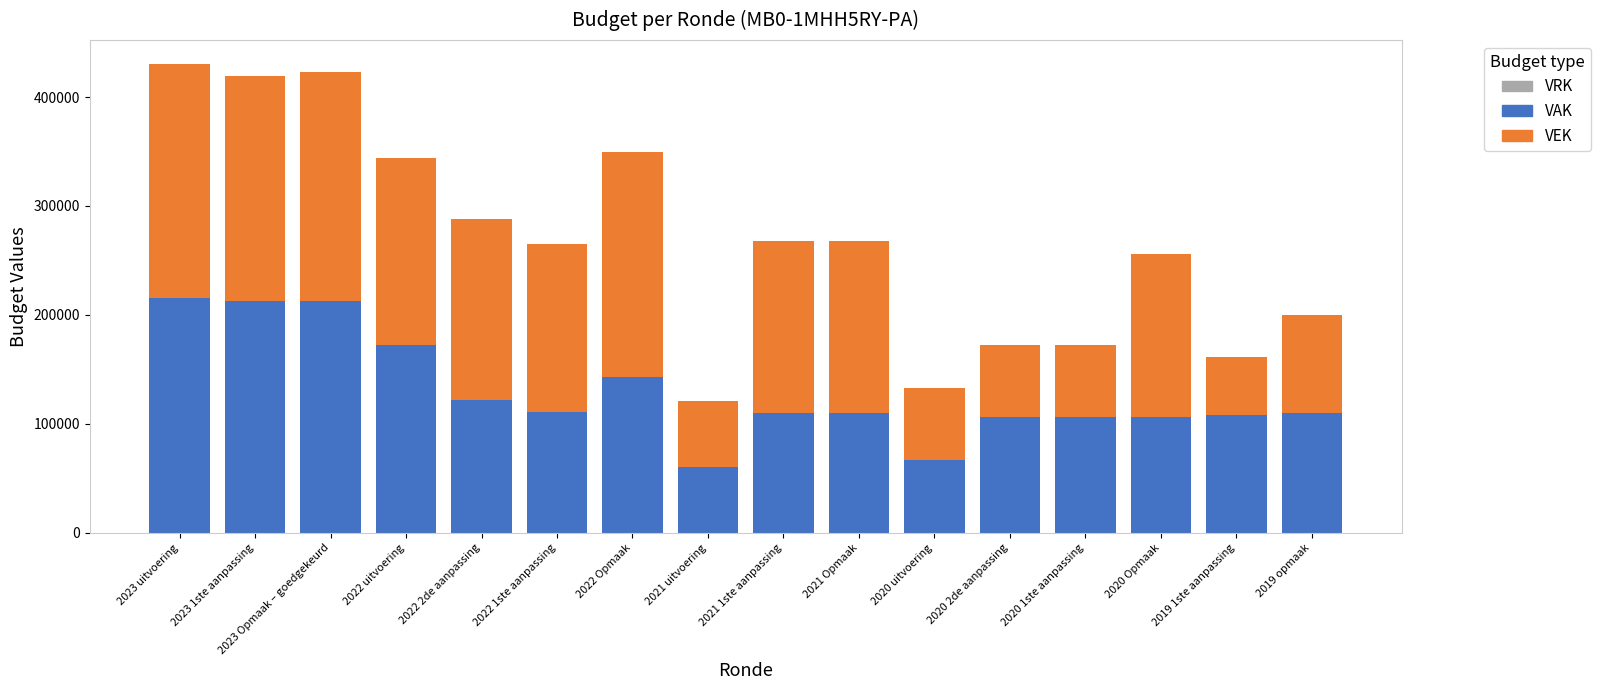

How many categories are shown in the chart?

16